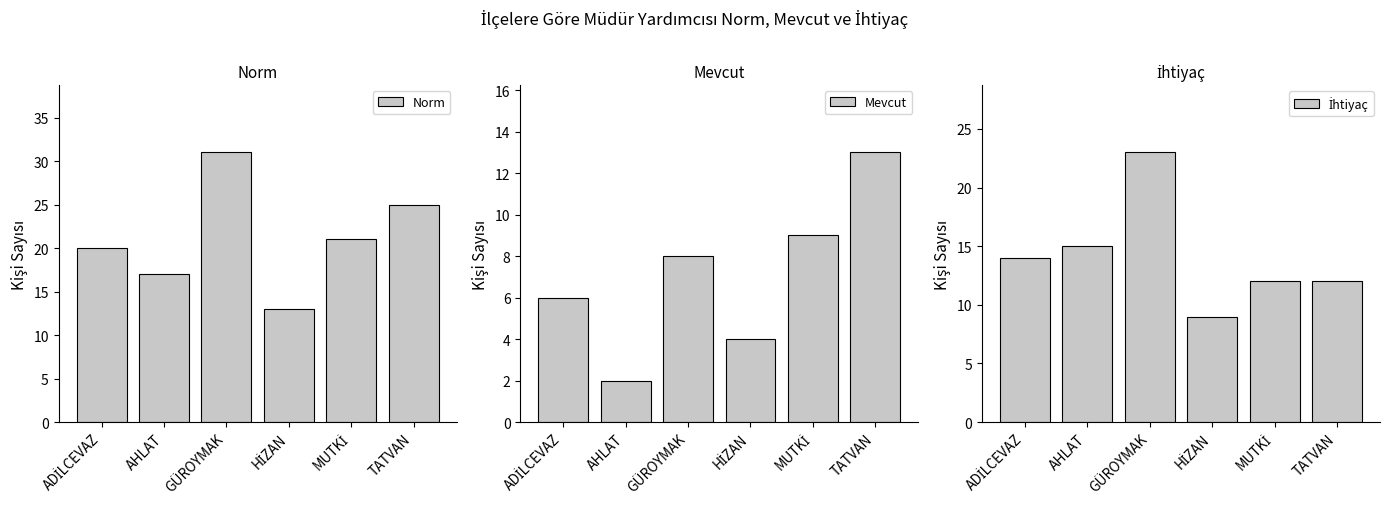

At which label is Mevcut closest to 7?

ADİLCEVAZ